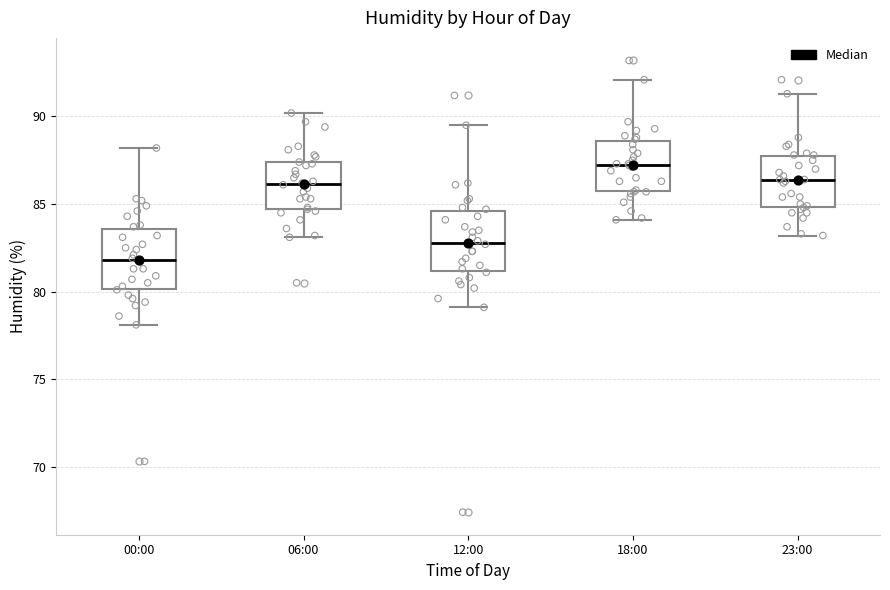

Reading left to right, read every box against the y-axis: the position of its median line, the range the box covers, and the ends of its whiskers. The values are not printed on the chart, so give them approximately, as read against the axis.

00:00: median 82.0, box 80.0 to 83.5, whiskers 78.0 to 88.0
06:00: median 86.0, box 84.5 to 87.5, whiskers 83.0 to 90.0
12:00: median 83.0, box 81.0 to 84.5, whiskers 79.0 to 89.5
18:00: median 87.5, box 85.5 to 88.5, whiskers 84.0 to 92.0
23:00: median 86.5, box 85.0 to 87.5, whiskers 83.0 to 91.5